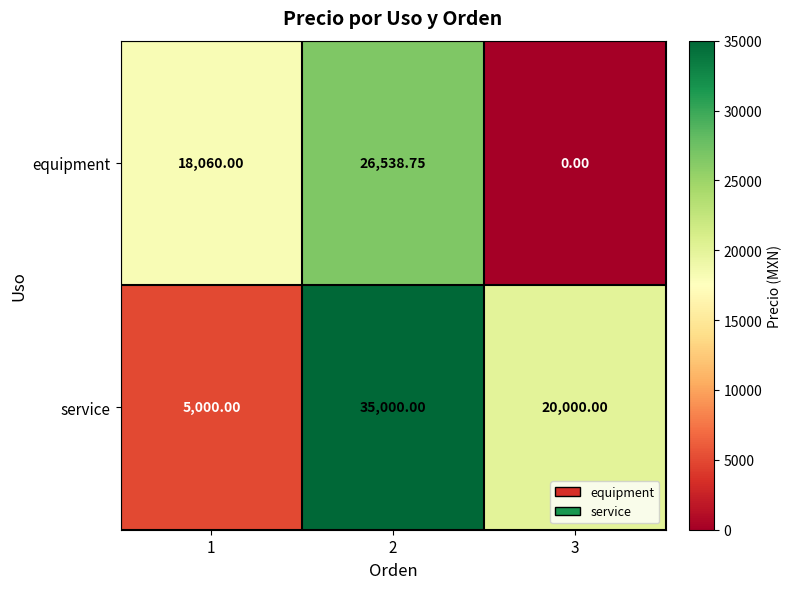

List the series in order of their peak value, lowest first.

equipment, service